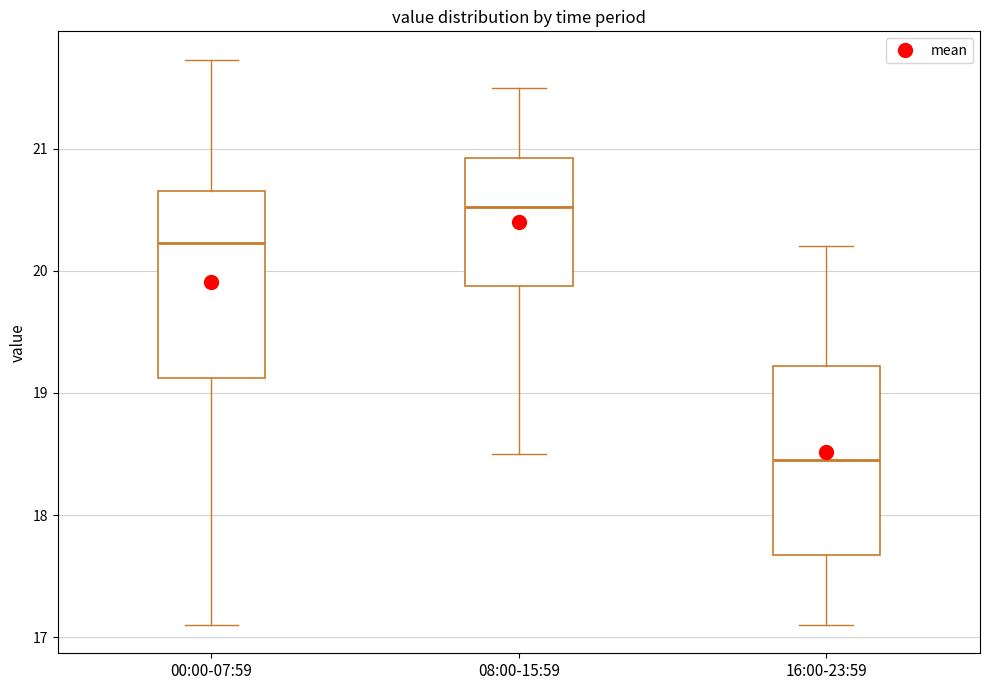

Reading left to right, read every box against the y-axis: the position of its median line, the range the box covers, and the ends of its whiskers. The values are not printed on the chart, so give them approximately, as read against the axis.

00:00-07:59: median 20.2, box 19.1 to 20.7, whiskers 17.1 to 21.7
08:00-15:59: median 20.5, box 19.9 to 20.9, whiskers 18.5 to 21.5
16:00-23:59: median 18.5, box 17.7 to 19.2, whiskers 17.1 to 20.2